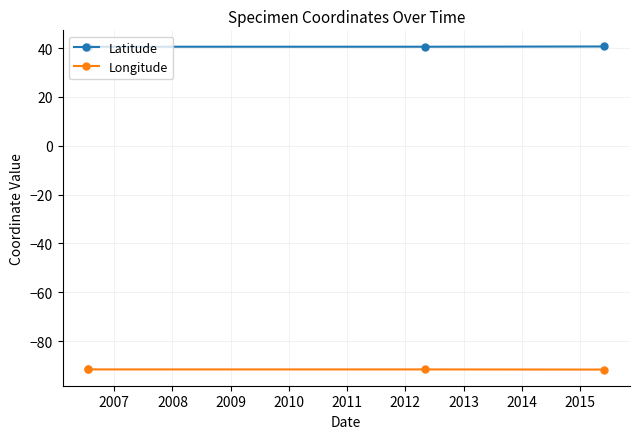

What is the minimum value shown in the chart?

-91.7